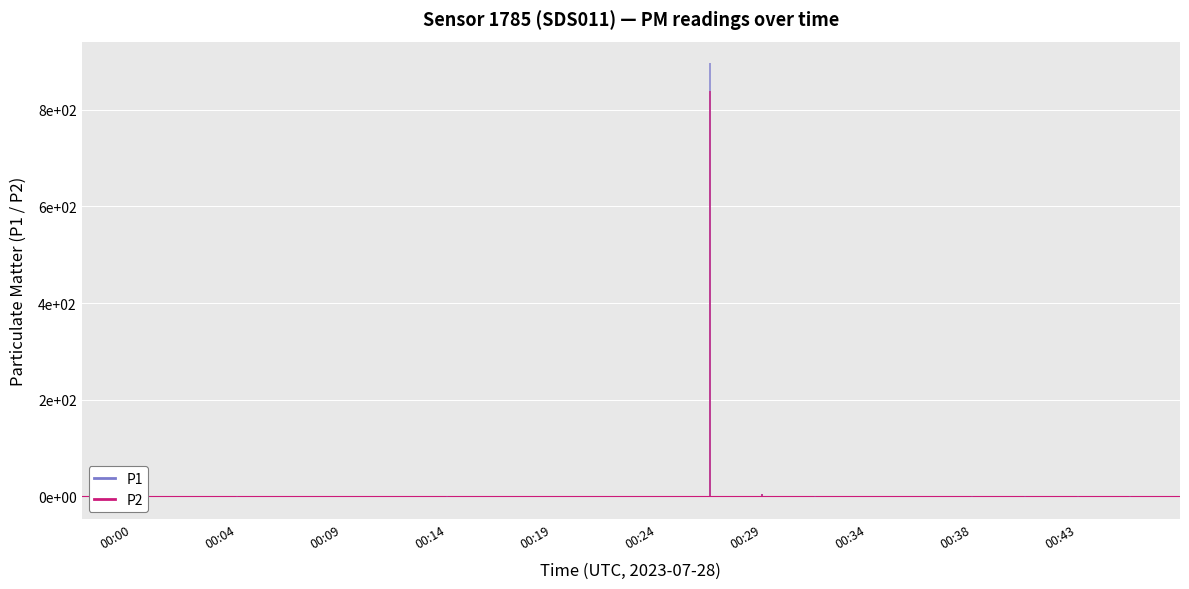

Reading right to left, transcribe all the data shown in this chart.

P1: 3.8	4.6	4.2	3.1	5.8	5.0	4.1	11.1	901.3	5.0	6.9	5.0	5.1	4.4	5.3	5.5	5.2	4.9	6.4	5.3
P2: 3.2	3.8	3.8	2.8	4.4	3.6	3.7	10.2	843.5	4.1	5.2	4.5	4.6	4.0	4.8	4.6	4.7	4.3	5.0	4.8